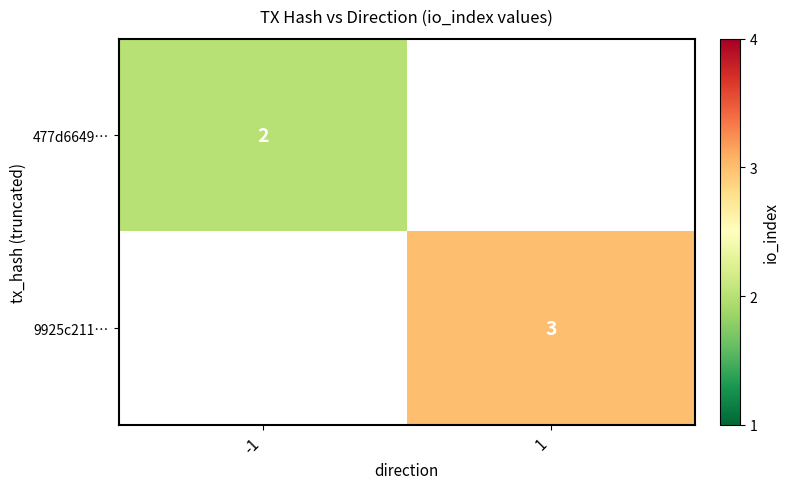

The value of 477d6649… at -1 is 3. True or false?

False